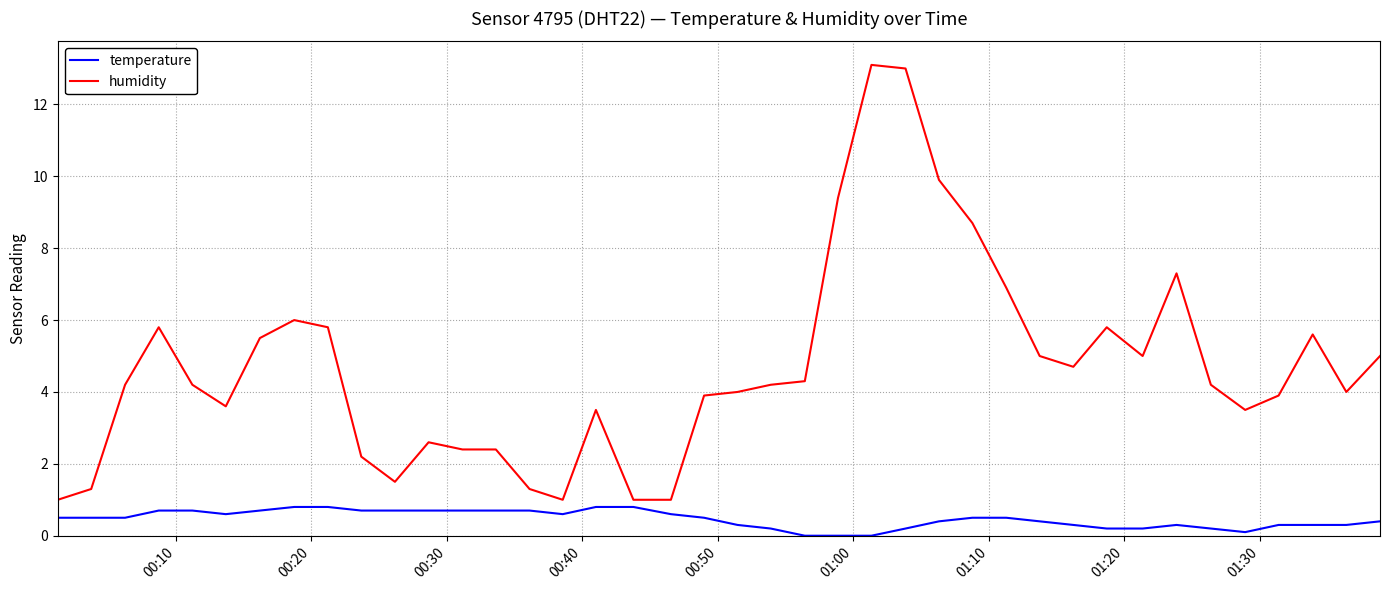

True or false: humidity and temperature intersect in this chart.

False